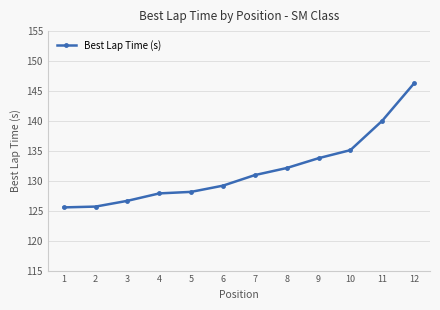

Read the value at 3.

126.7